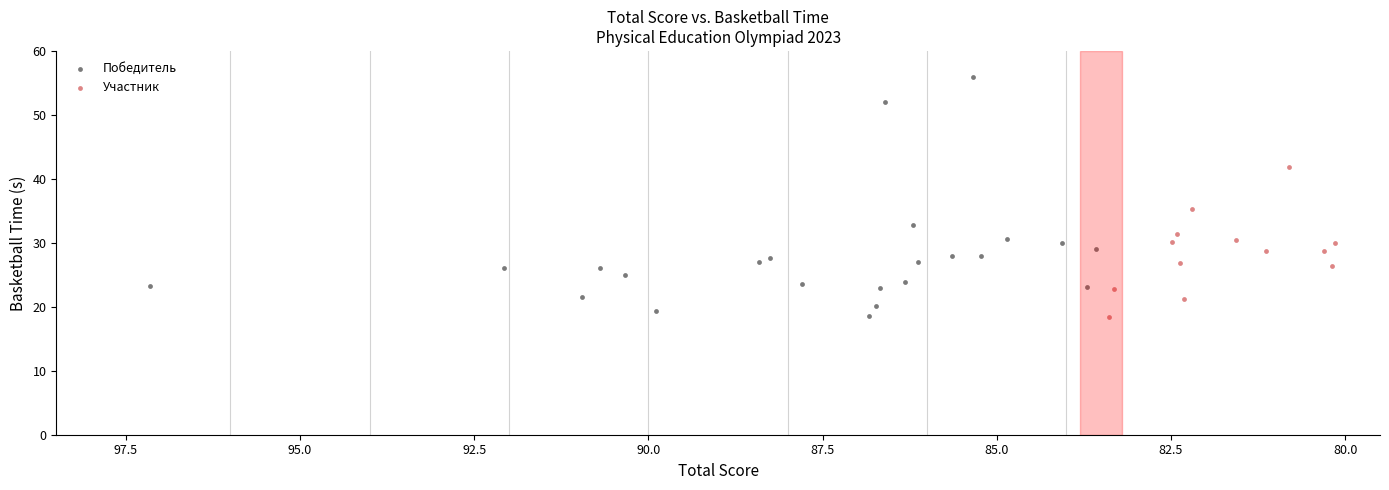

Which series reaches the maximum Y coordinate?

Победитель